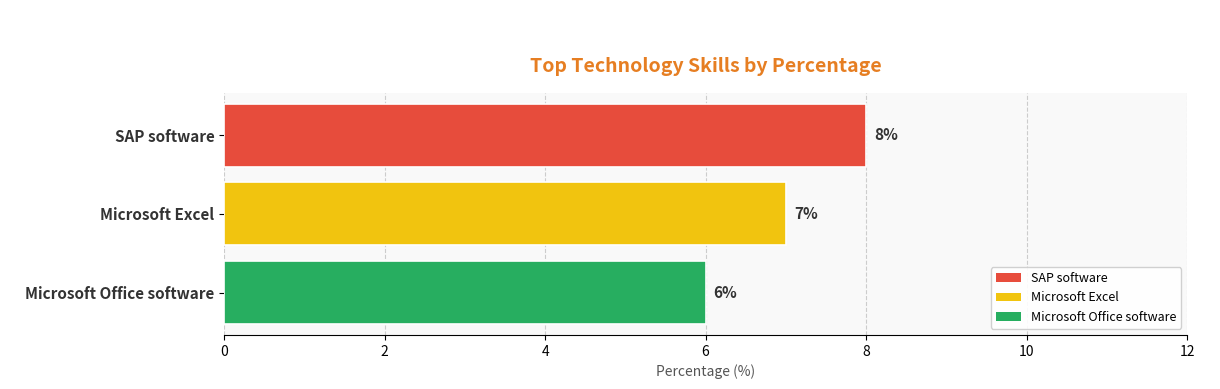

What is the difference between the maximum and minimum values?

2